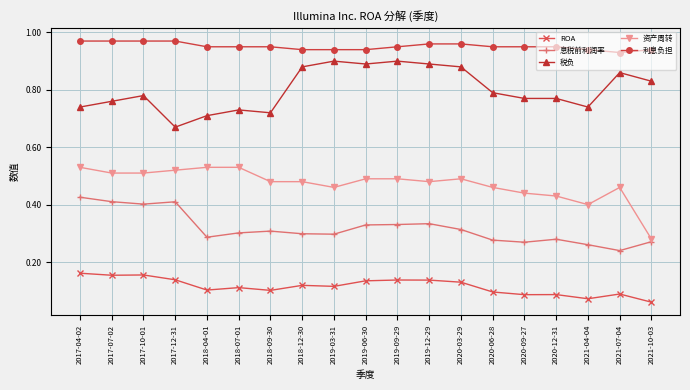

Which series changed the most between 2018-04-01 and 2019-12-29?

税负